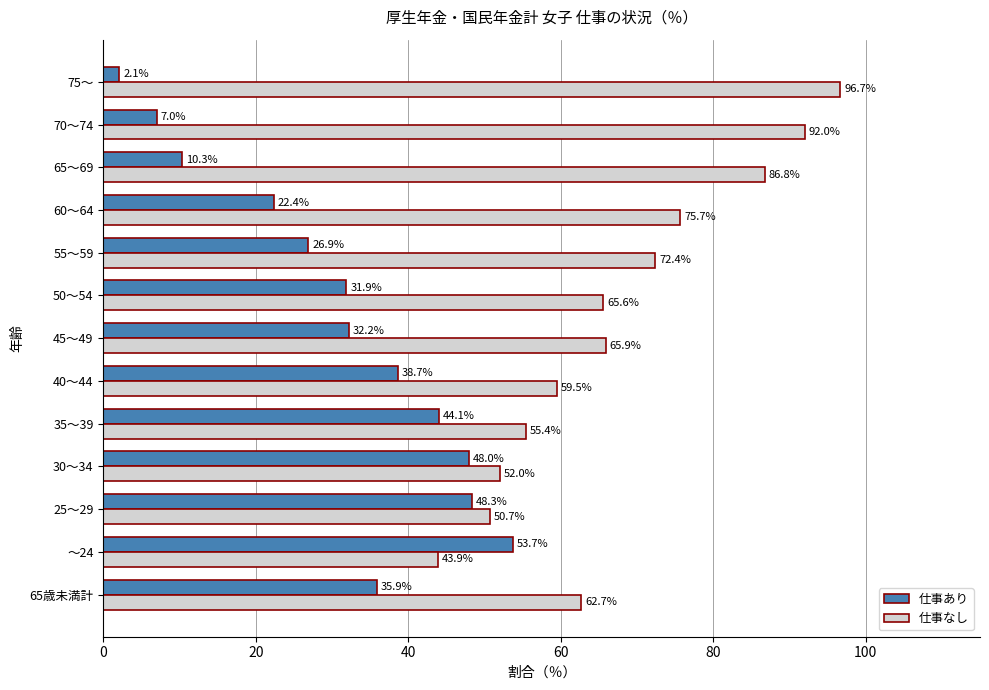

What is the average value of the 仕事なし series?

67.6